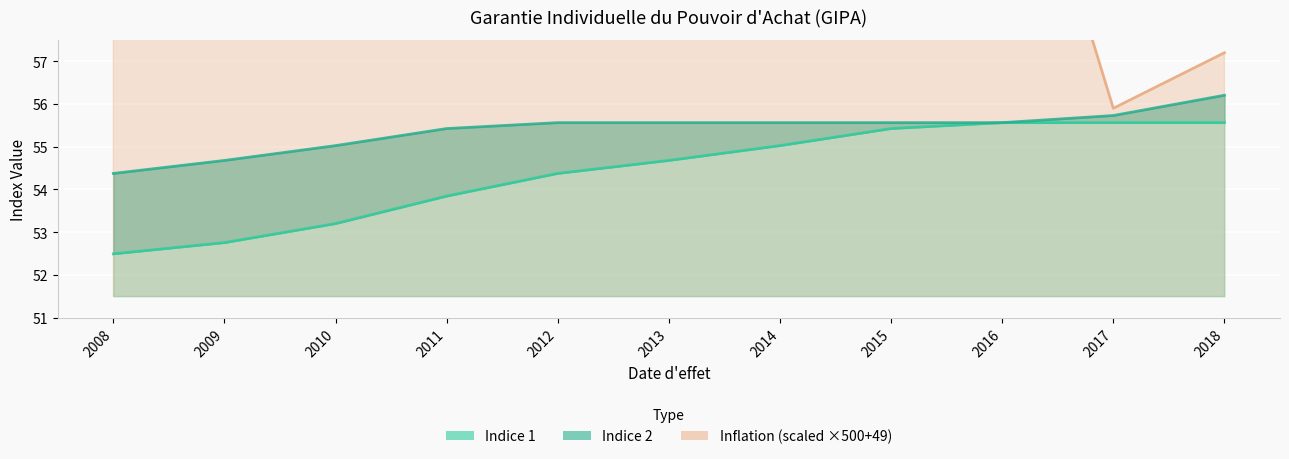

Rank the series at 2013 from lowest to highest value.

Indice 1, Indice 2, Inflation (scaled)